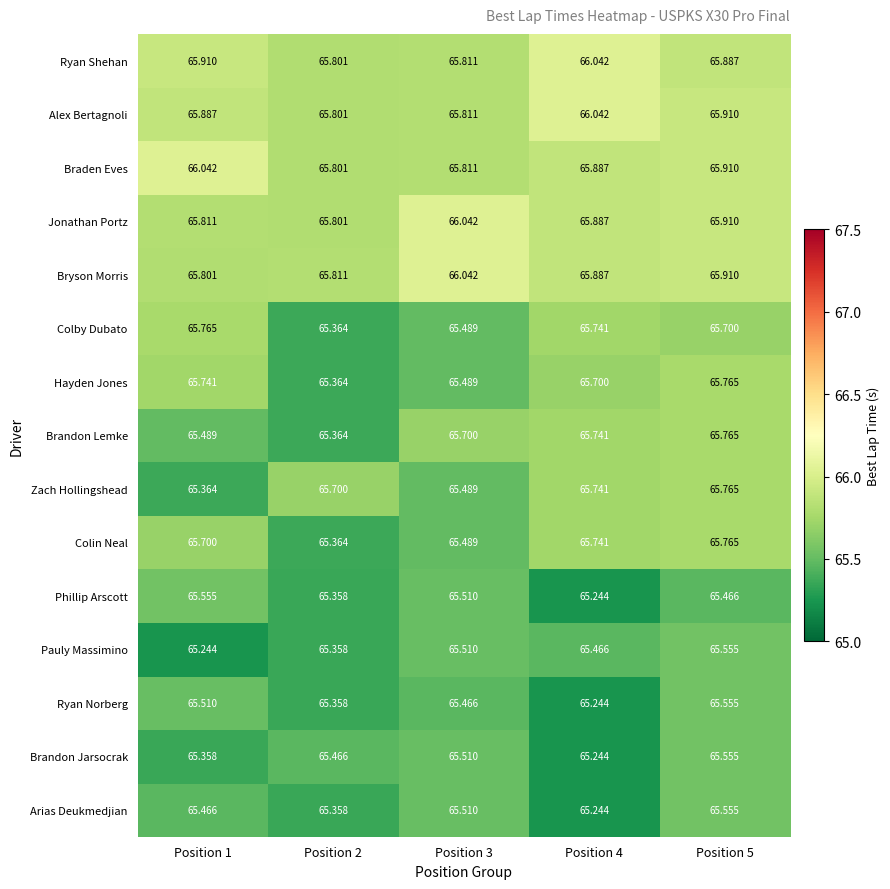

Is the value of Ryan Shehan at Position 4 greater than the value of Jonathan Portz at Position 1?

Yes